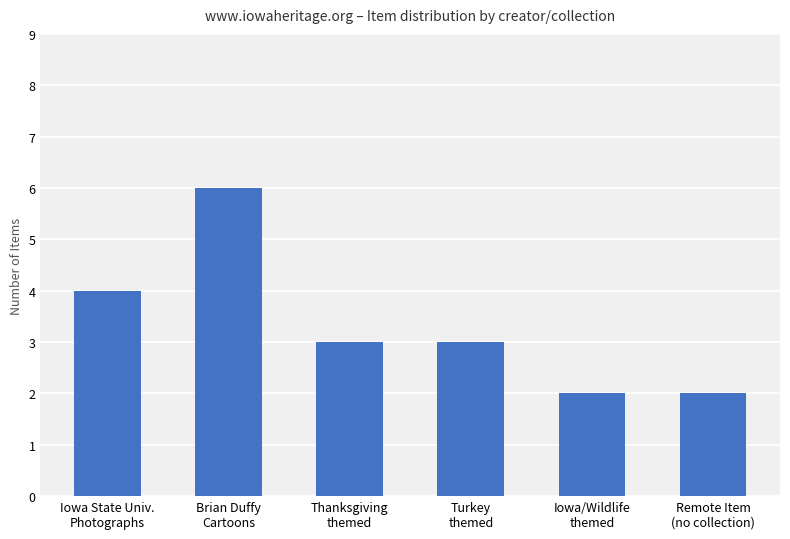

Is it true that the value at Remote Item
(no collection) is 2?

True